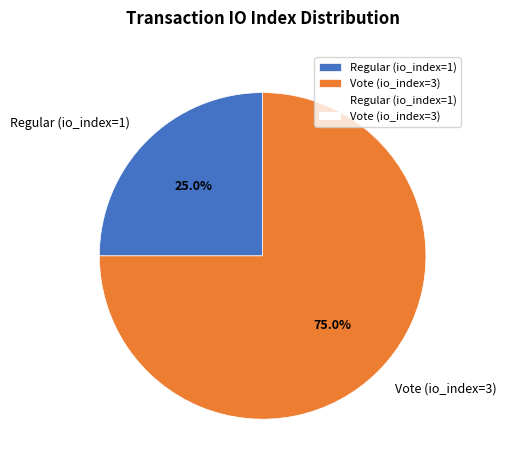

Is the sum of Regular (io_index=1) and Vote (io_index=3) greater than half?

Yes